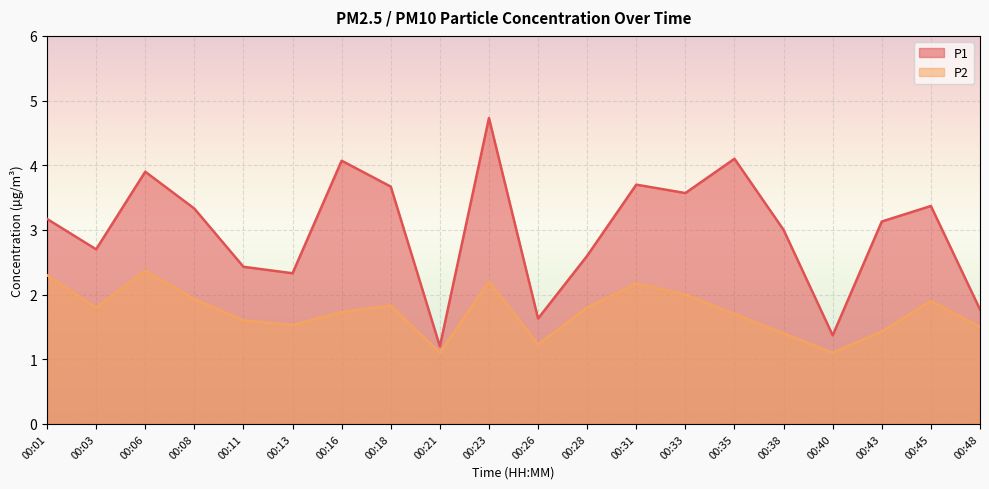

The value of P1 at 00:18 is 3.7. True or false?

True